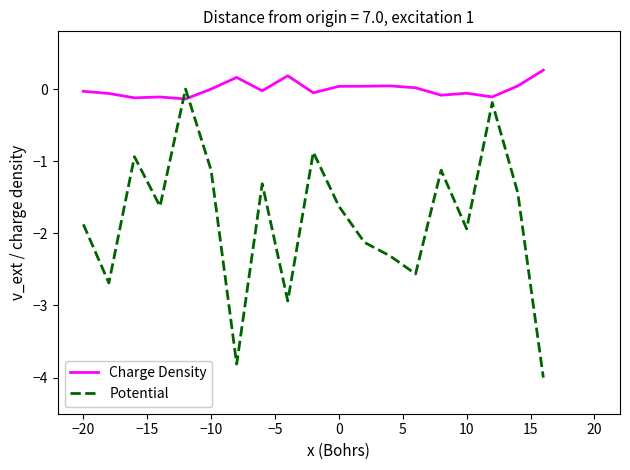

At how many categories does at least one series exceed -2?

19